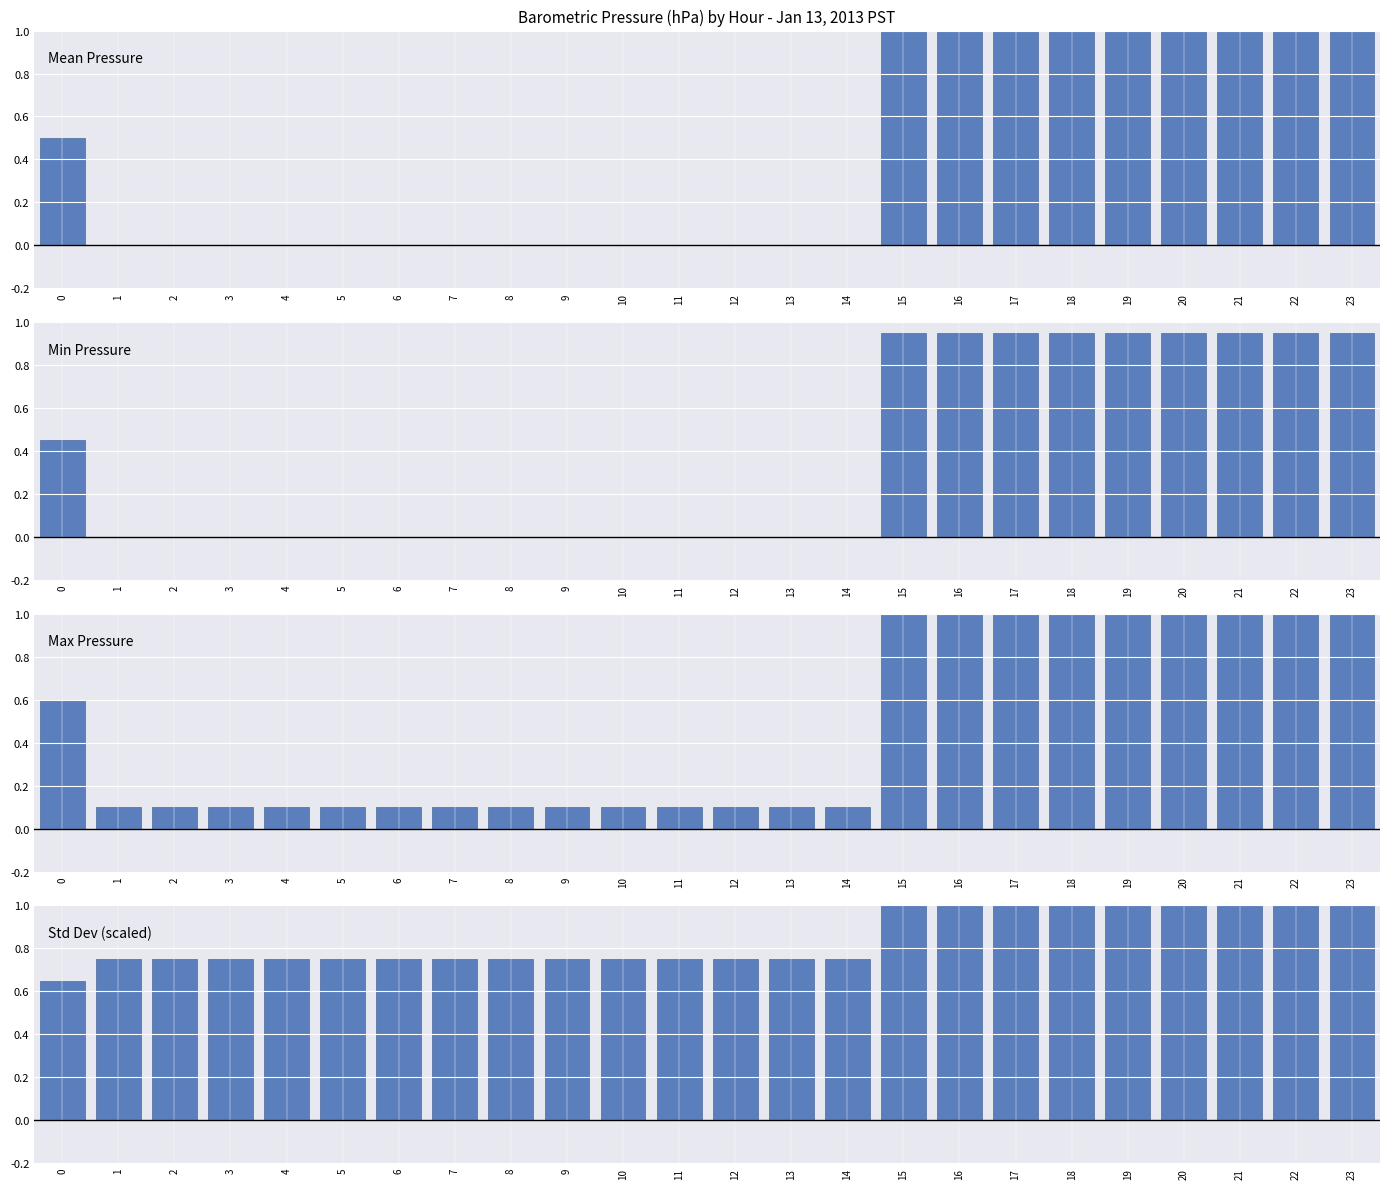

What is the difference between the second highest and second lowest values in the Mean Pressure series?

1.0